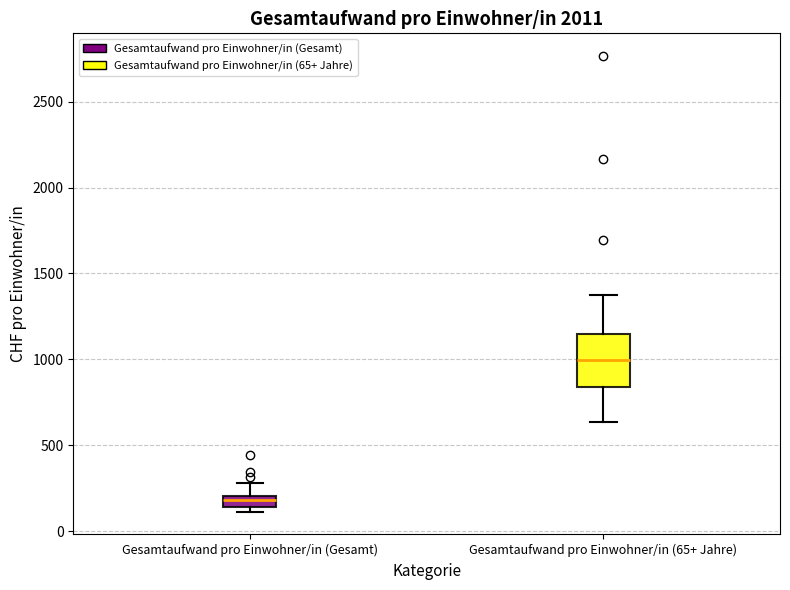

Where is the upper edge of the box for Gesamtaufwand pro Einwohner/in (Gesamt) on the y-axis? The values are not printed on the chart, so give them approximately, as read against the axis.

200